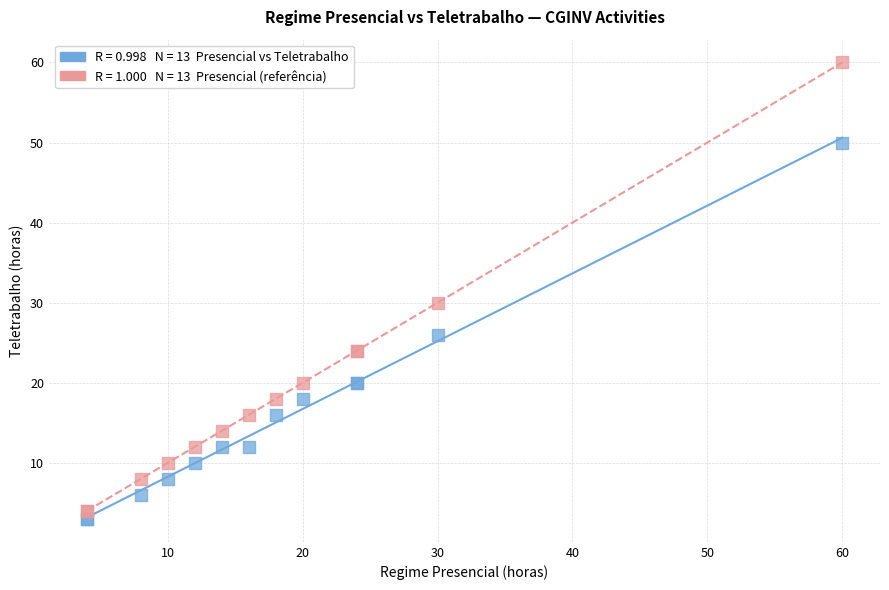

Across all series, what Y value is closest to 31?

30